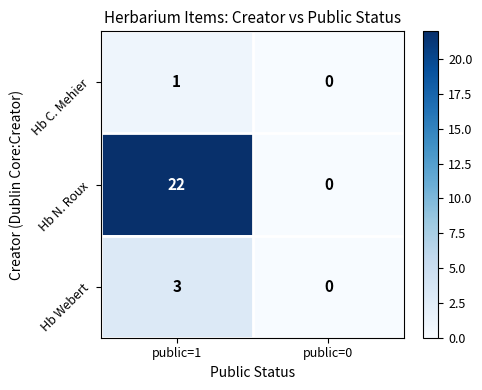

Rank the series at public=1 from highest to lowest value.

Hb N. Roux, Hb Webert, Hb C. Mehier